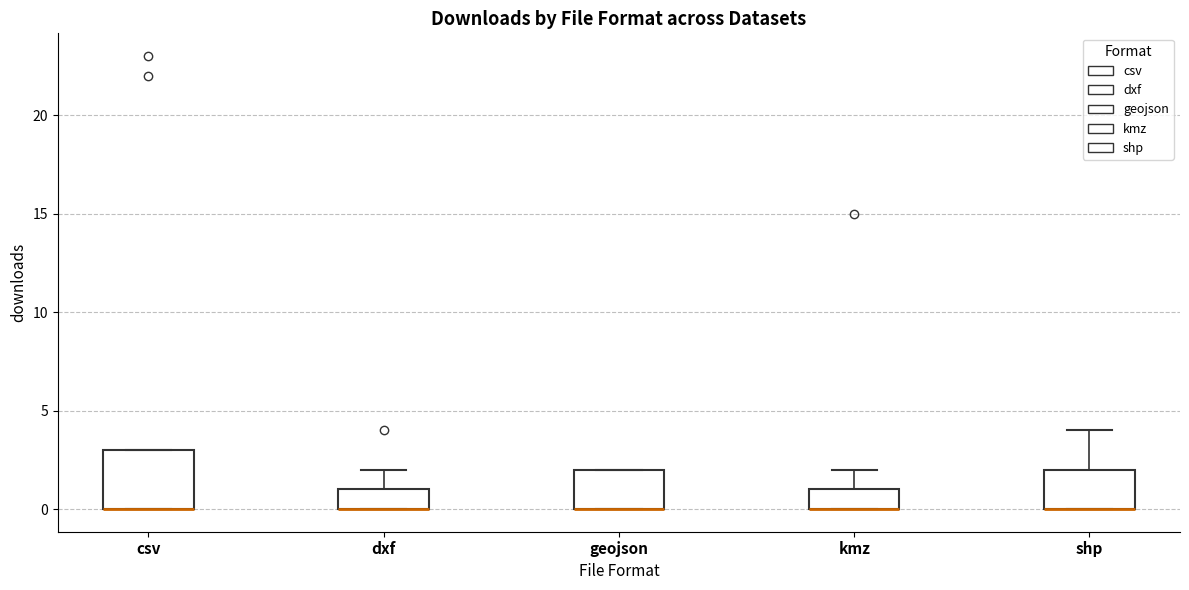

Where is the upper edge of the box for kmz on the y-axis? The values are not printed on the chart, so give them approximately, as read against the axis.

1